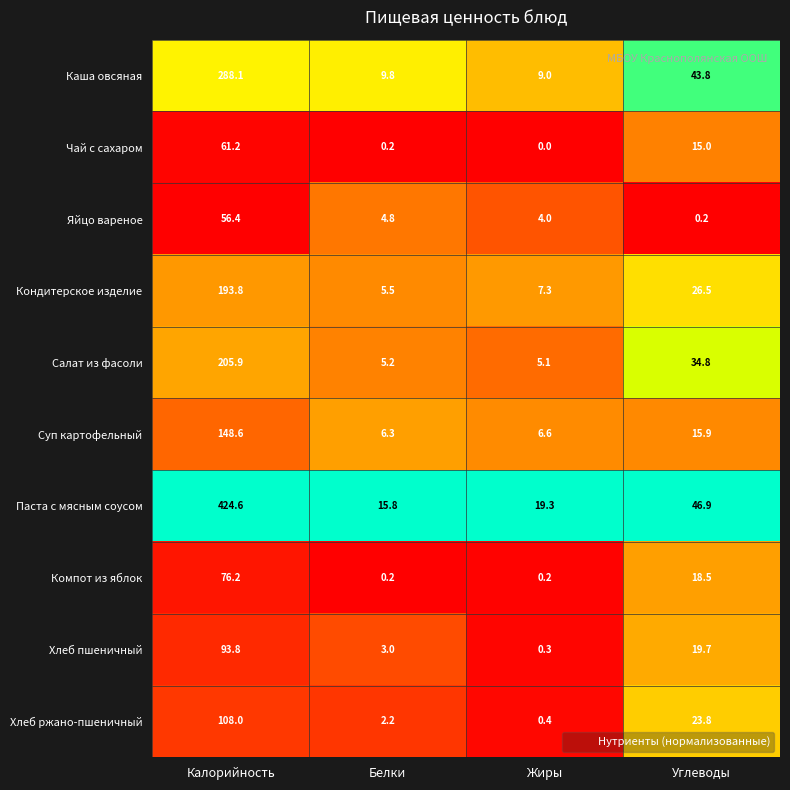

Which series has the largest total across all categories?

Паста с мясным соусом